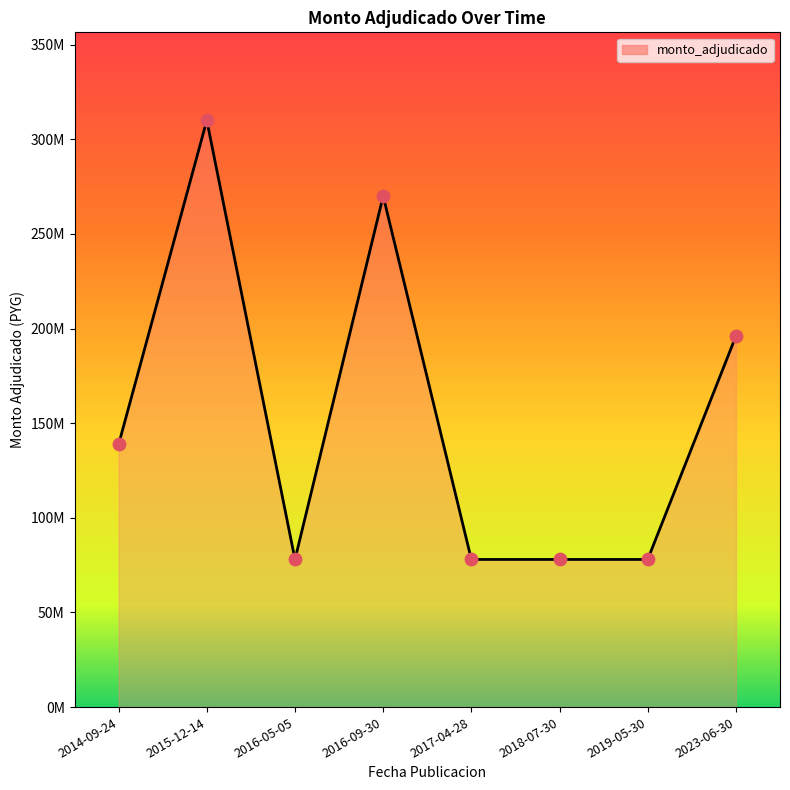

Approximately how many times larger is the value at 2016-09-30 compared to 2016-05-05?

3.5